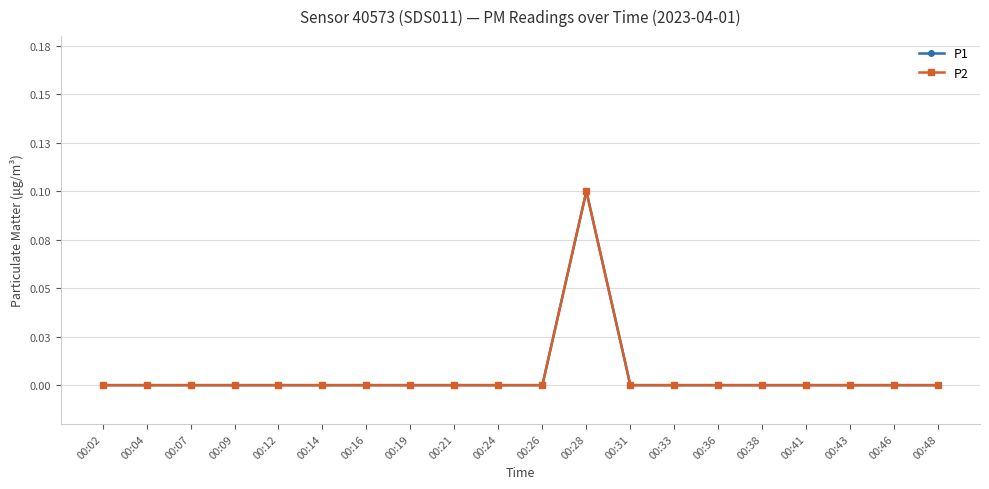

True or false: P1 and P2 cross at least once.

False